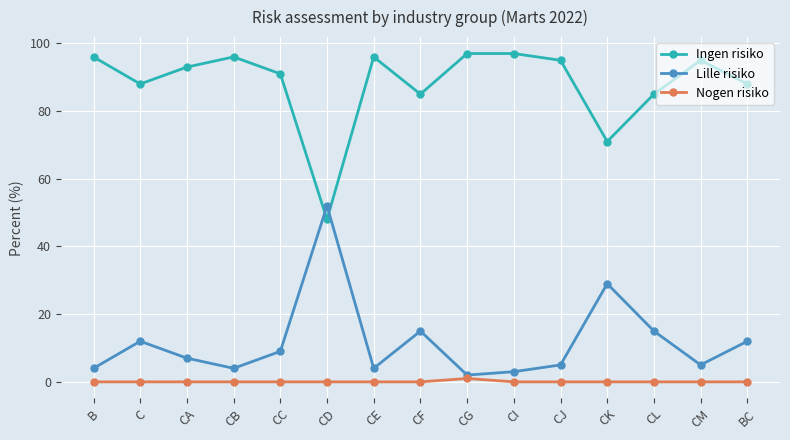

In Nogen risiko, how many points are higher than both neighbors (excluding endpoints)?

1